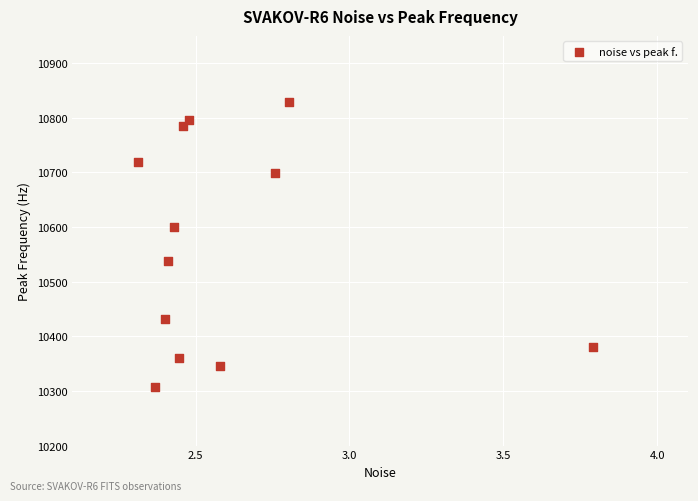

What is the average X value?

2.6